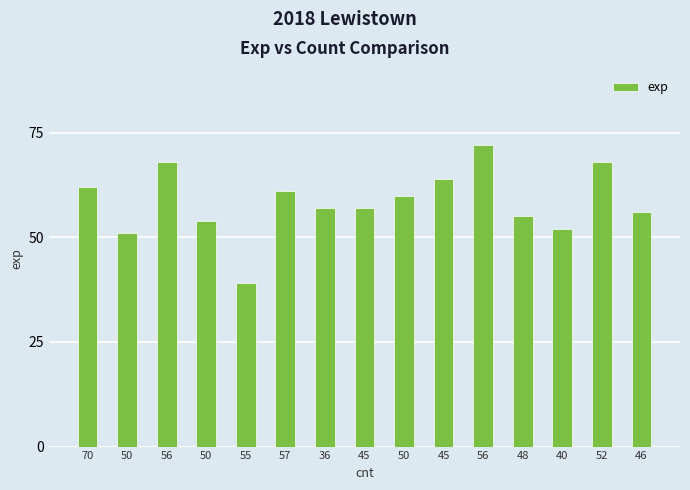

How many distinct data groups are displayed?

1